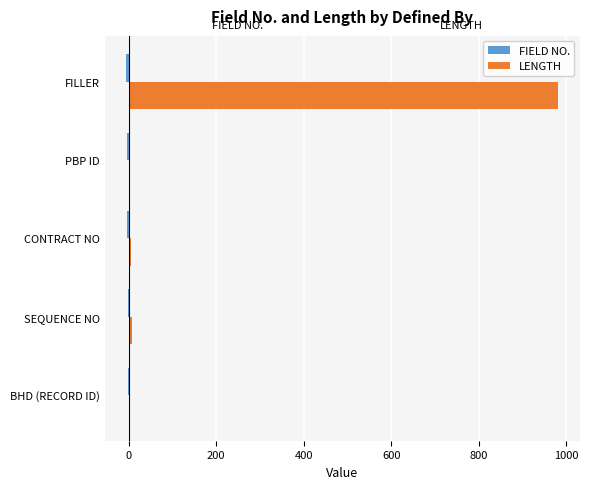

What is the average value of the LENGTH series?

200